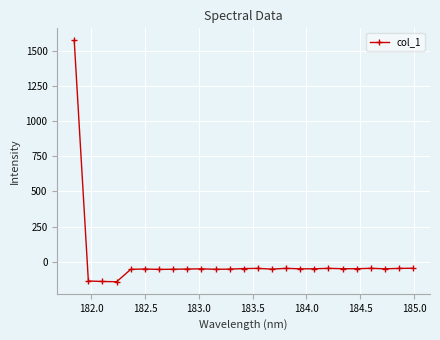

How many categories are shown in the chart?

25